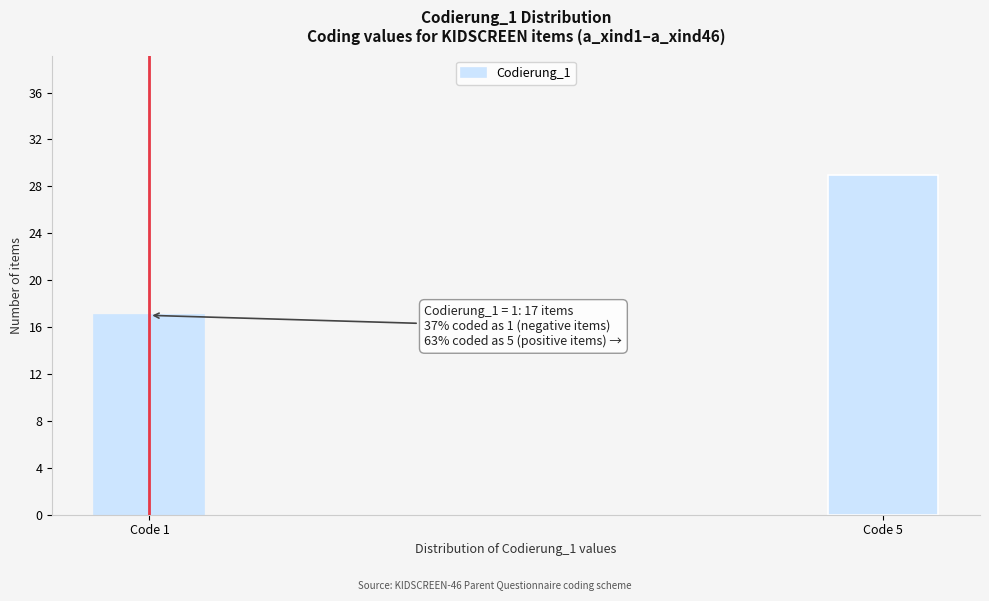

Reading right to left, what are all the values shown in this chart?

Code 5=29	Code 1=17